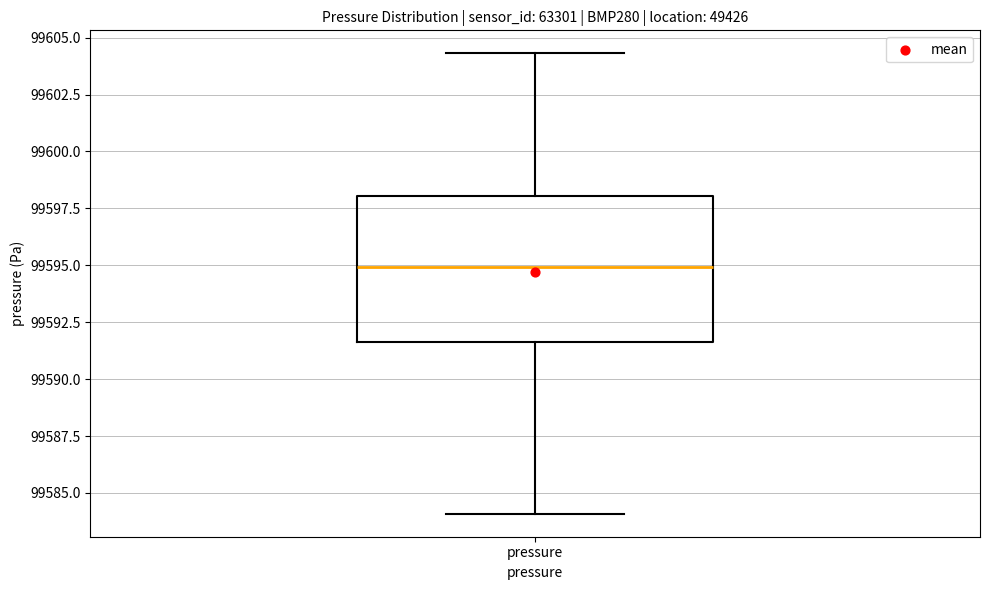

Read this box plot against the y-axis: the position of the median line, the range covered by the box, and the ends of both whiskers. The values are not printed on the chart, so give them approximately, as read against the axis.

median 99595.0, box 99591.5 to 99598.0, whiskers 99584.0 to 99604.5